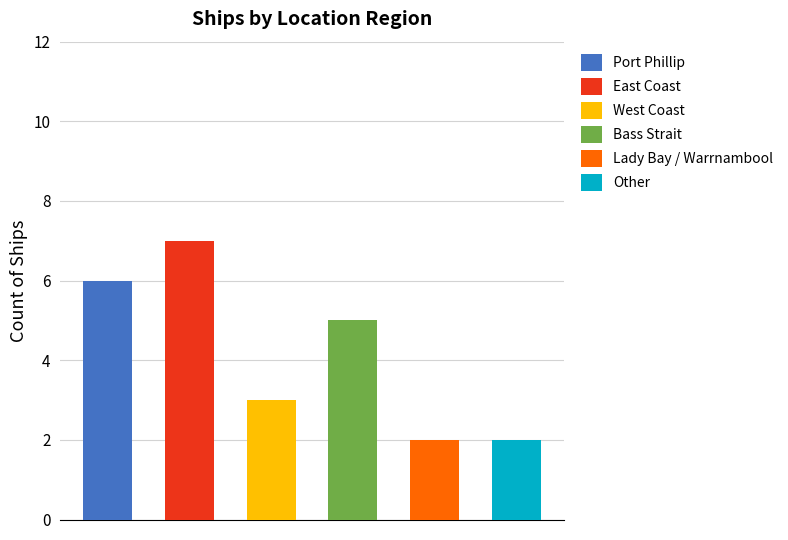

What is the approximate value at West Coast?

3